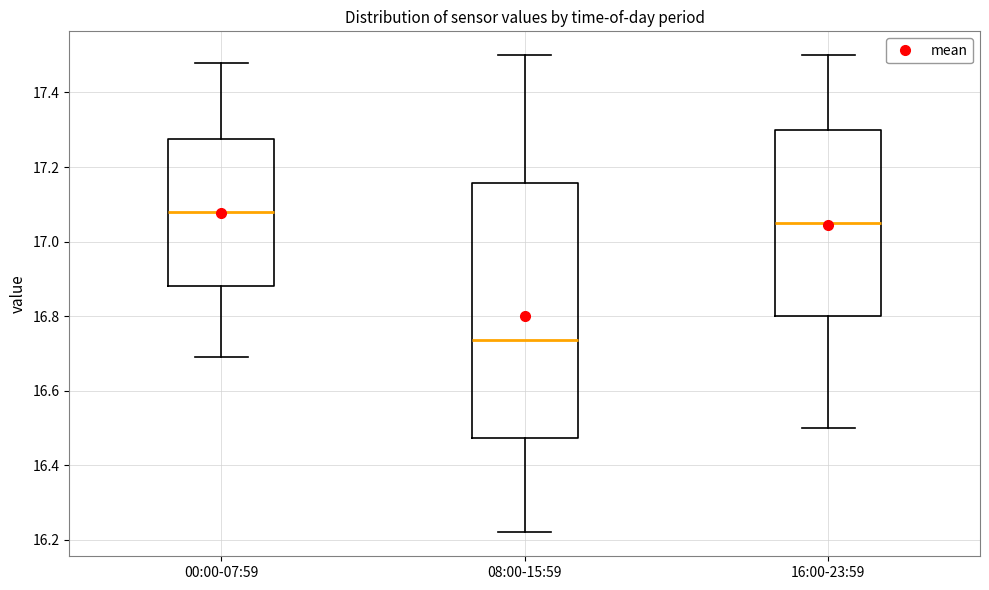

Reading left to right, transcribe this box plot: for each box, give where its median line is, the range the box spans, and where its two whiskers end, as read against the y-axis. The values are not printed on the chart, so give them approximately, as read against the axis.

00:00-07:59: median 17.08, box 16.88 to 17.28, whiskers 16.70 to 17.48
08:00-15:59: median 16.74, box 16.48 to 17.16, whiskers 16.22 to 17.50
16:00-23:59: median 17.06, box 16.80 to 17.30, whiskers 16.50 to 17.50